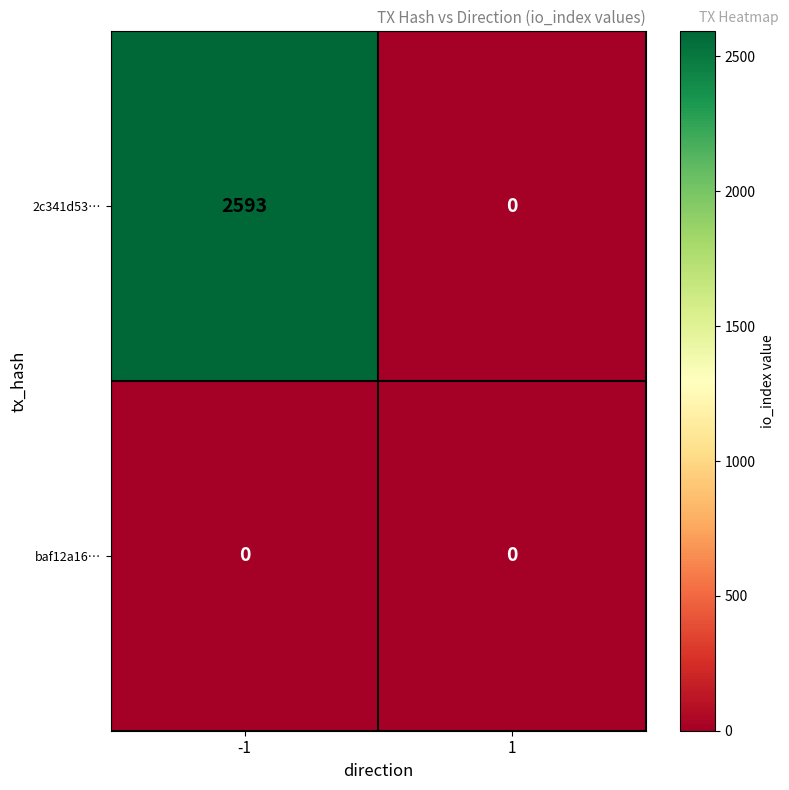

The value of 2c341d53… at -1 is 1727. True or false?

False